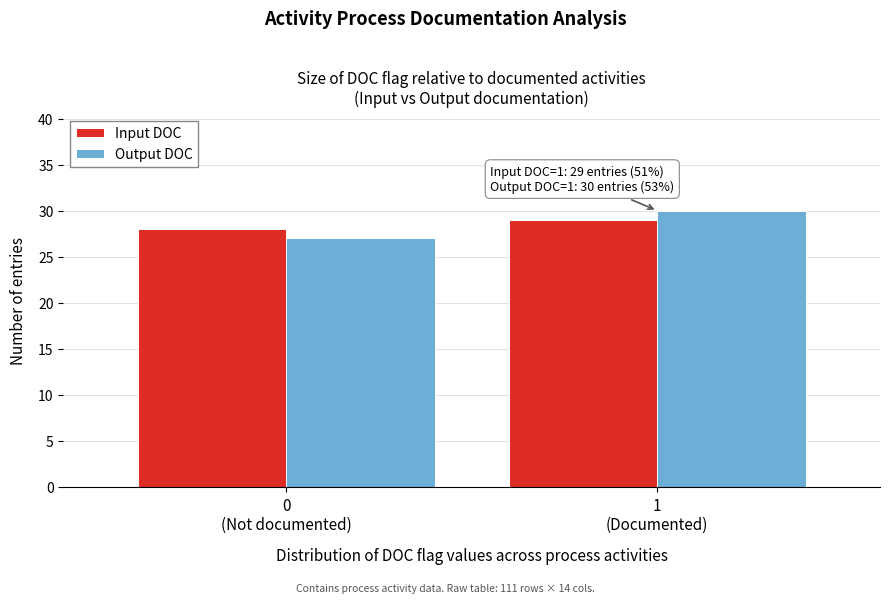

Reading left to right, what are all the values shown in this chart?

Input DOC: 28	29
Output DOC: 27	30